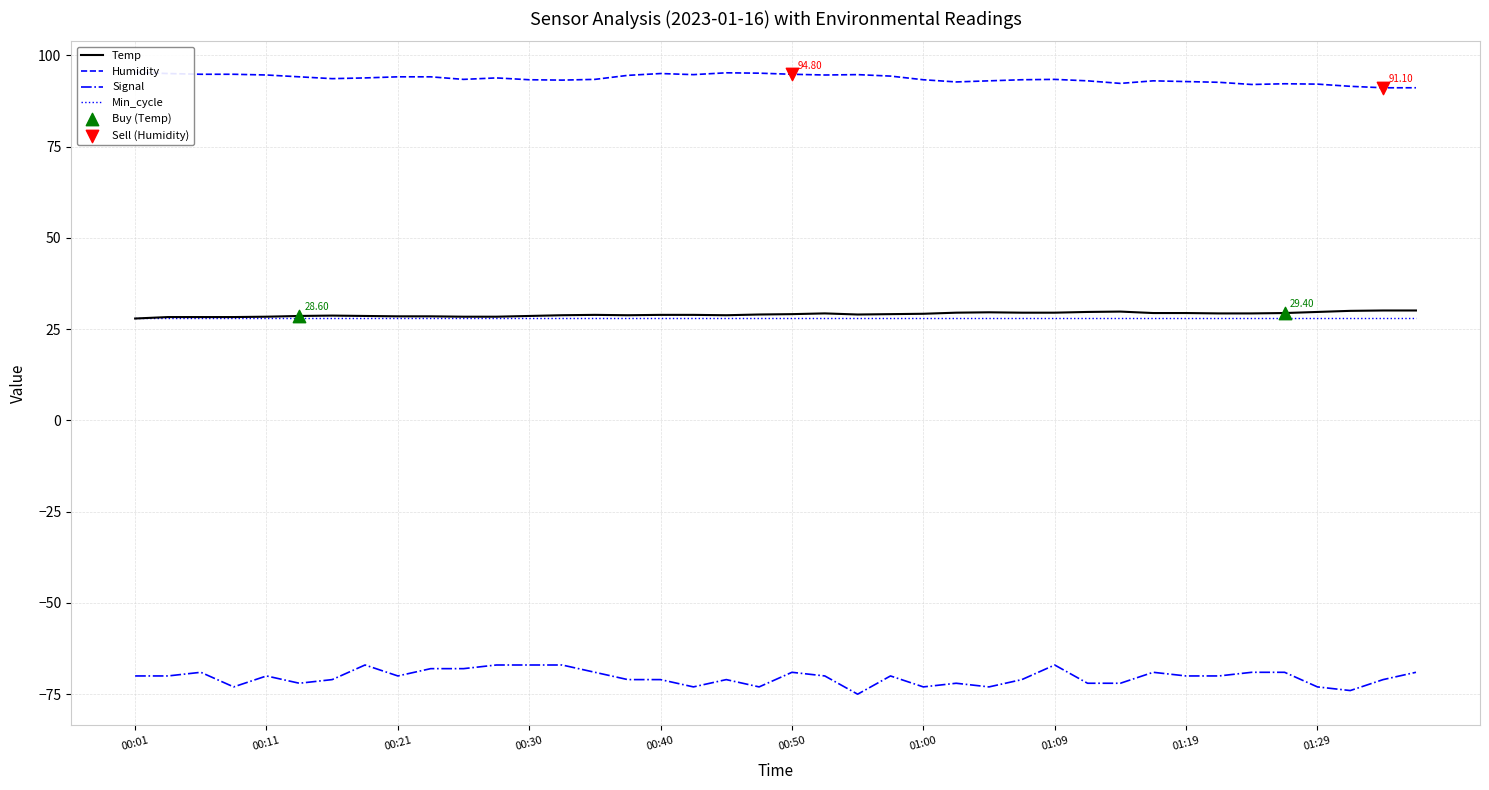

True or false: Signal and Temp cross at least once.

False